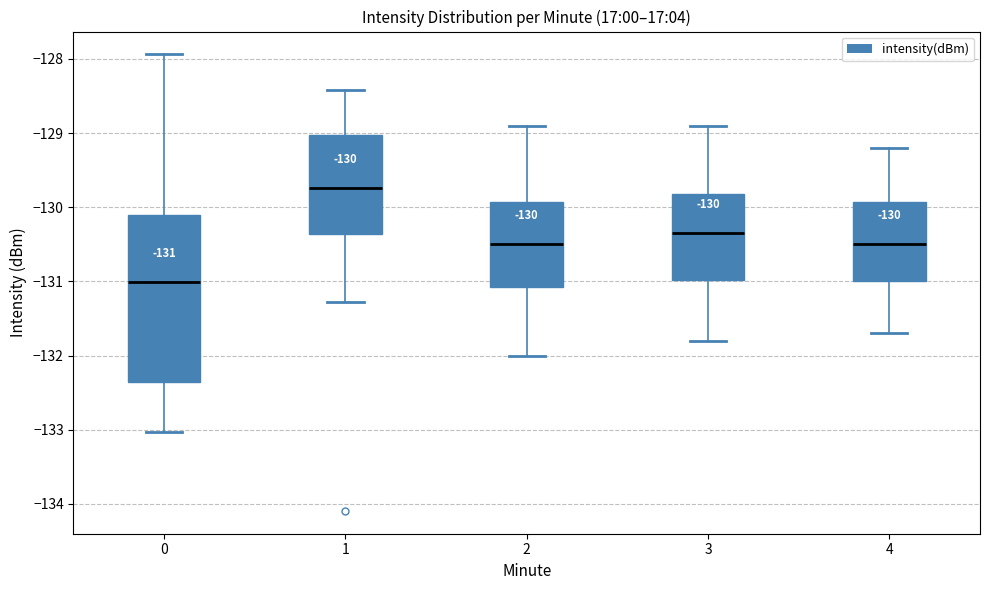

Which box has the lowest median line?

0